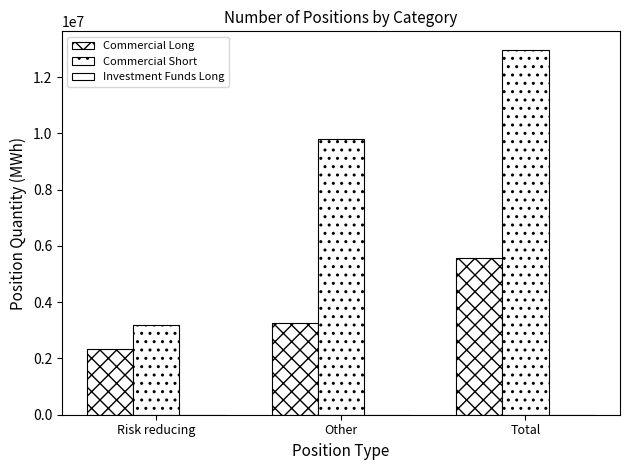

Are the bars grouped side by side (vs. stacked)?

Yes